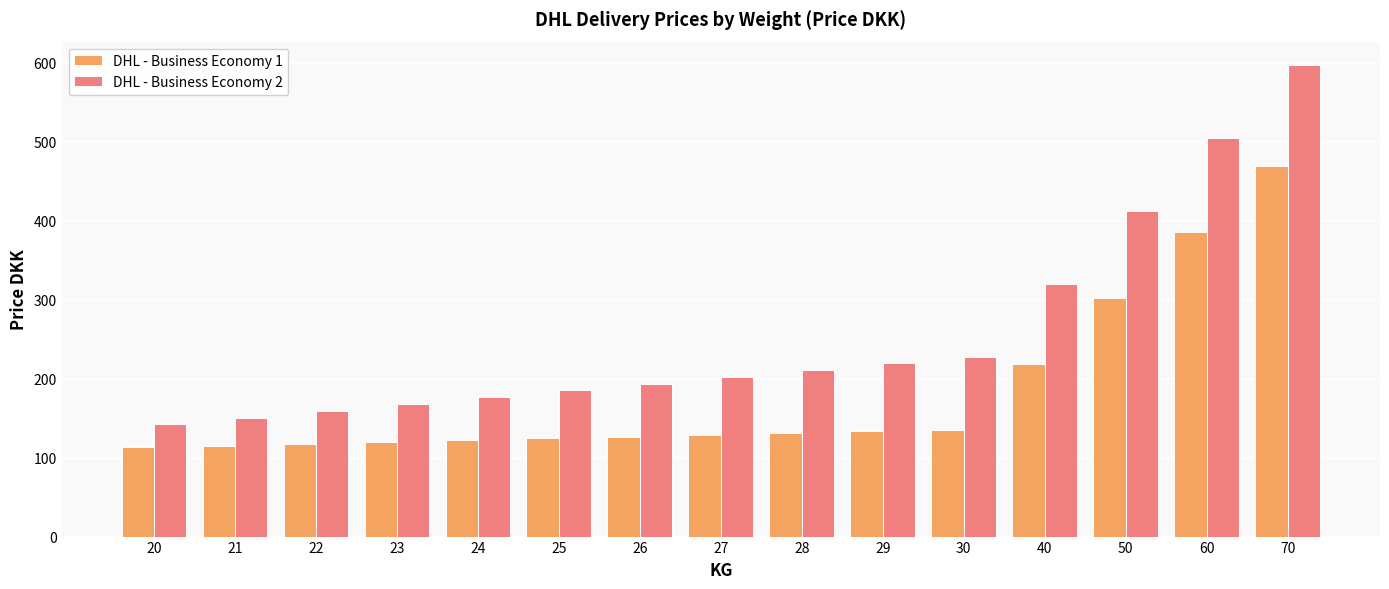

Rank the series by their maximum value, from lowest to highest.

DHL - Business Economy 1, DHL - Business Economy 2